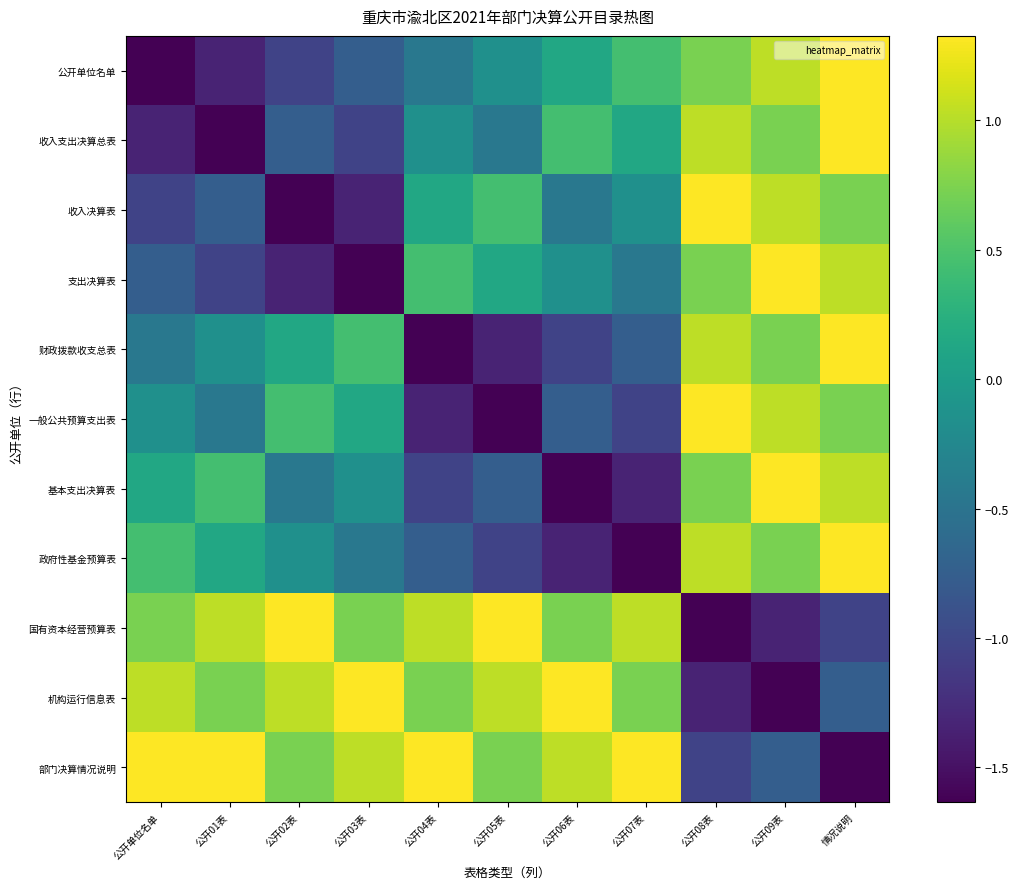

How many data points does each series have?

11